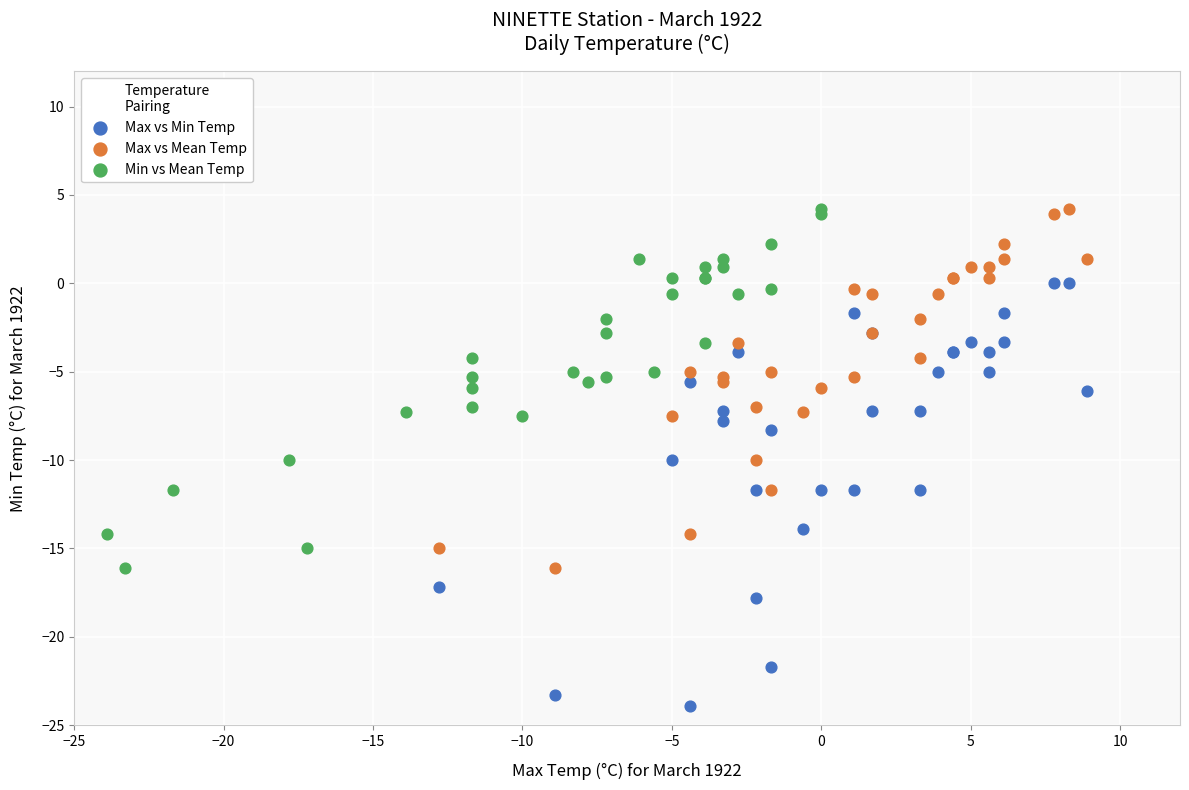

Which series contains the lowest Y value?

Max vs Min Temp